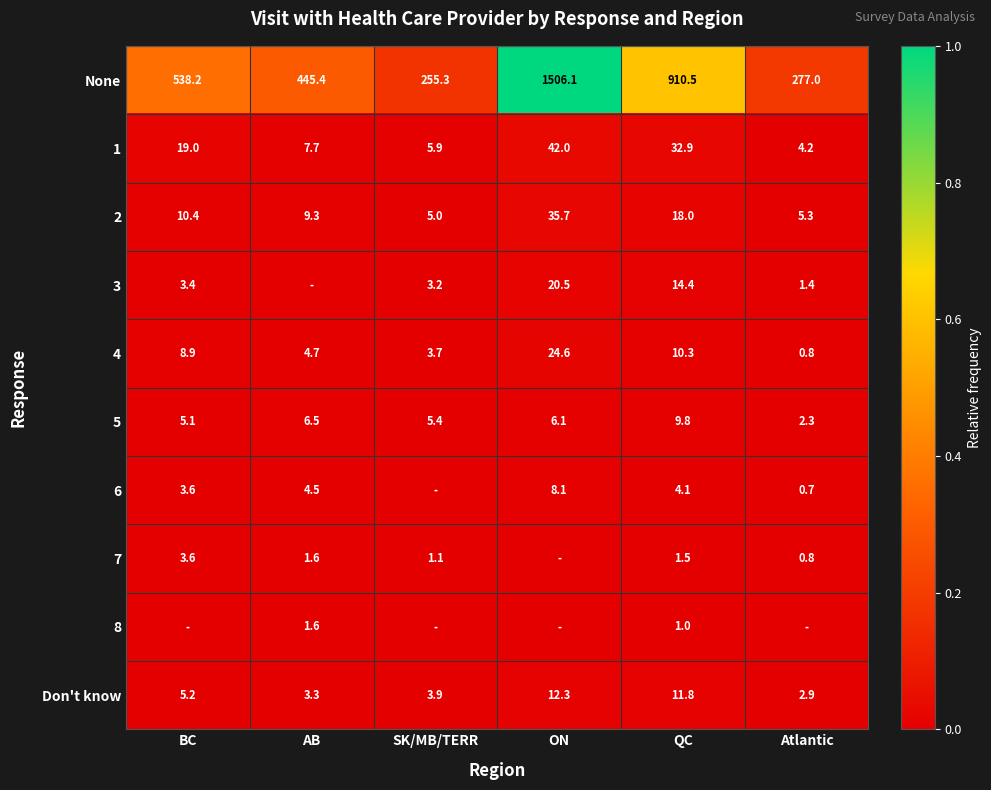

Between Atlantic and BC, which is larger?

BC